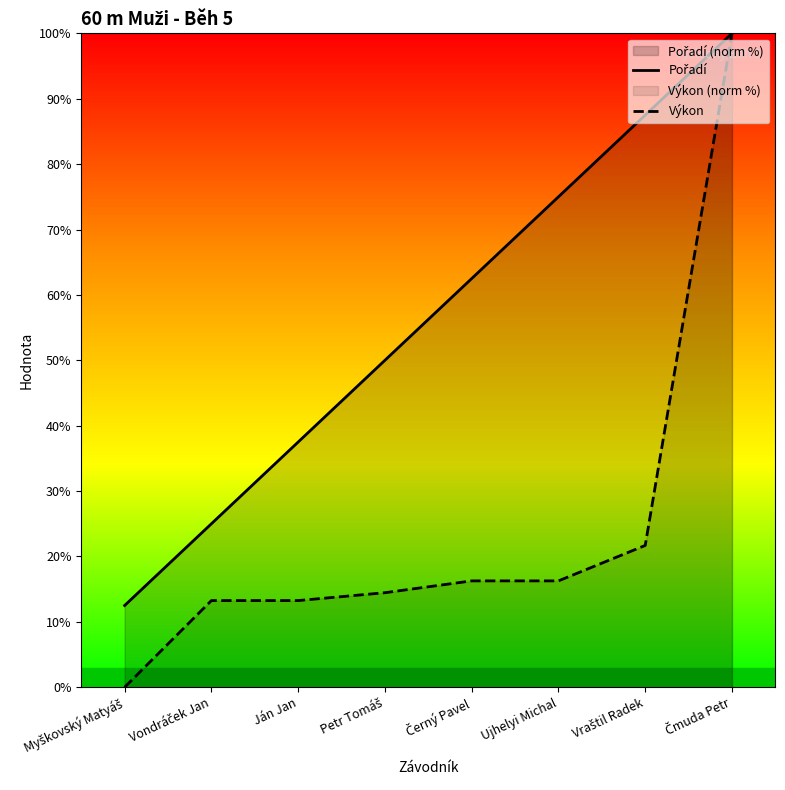

True or false: Výkon and Pořadí intersect in this chart.

False